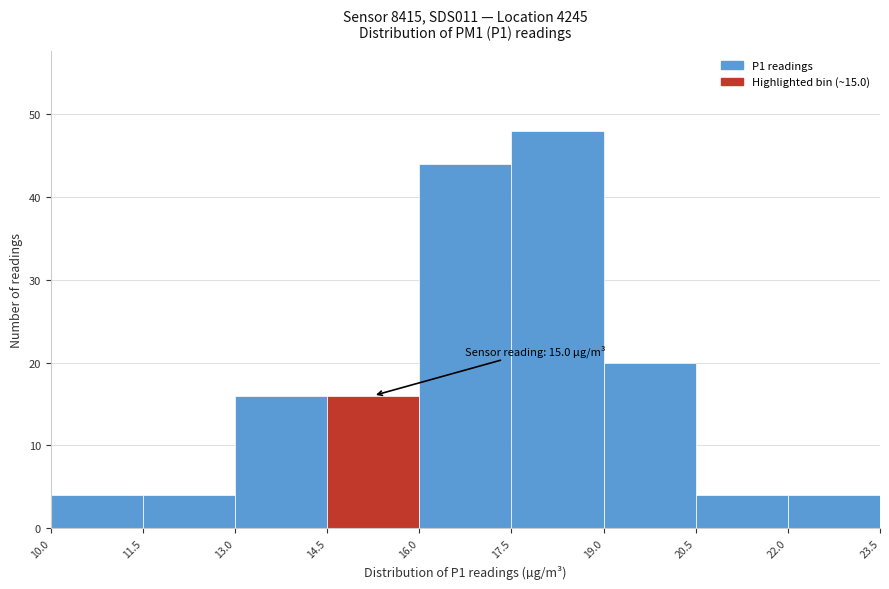

Which range on the x-axis has the tallest bar?

17.5 to 19.0